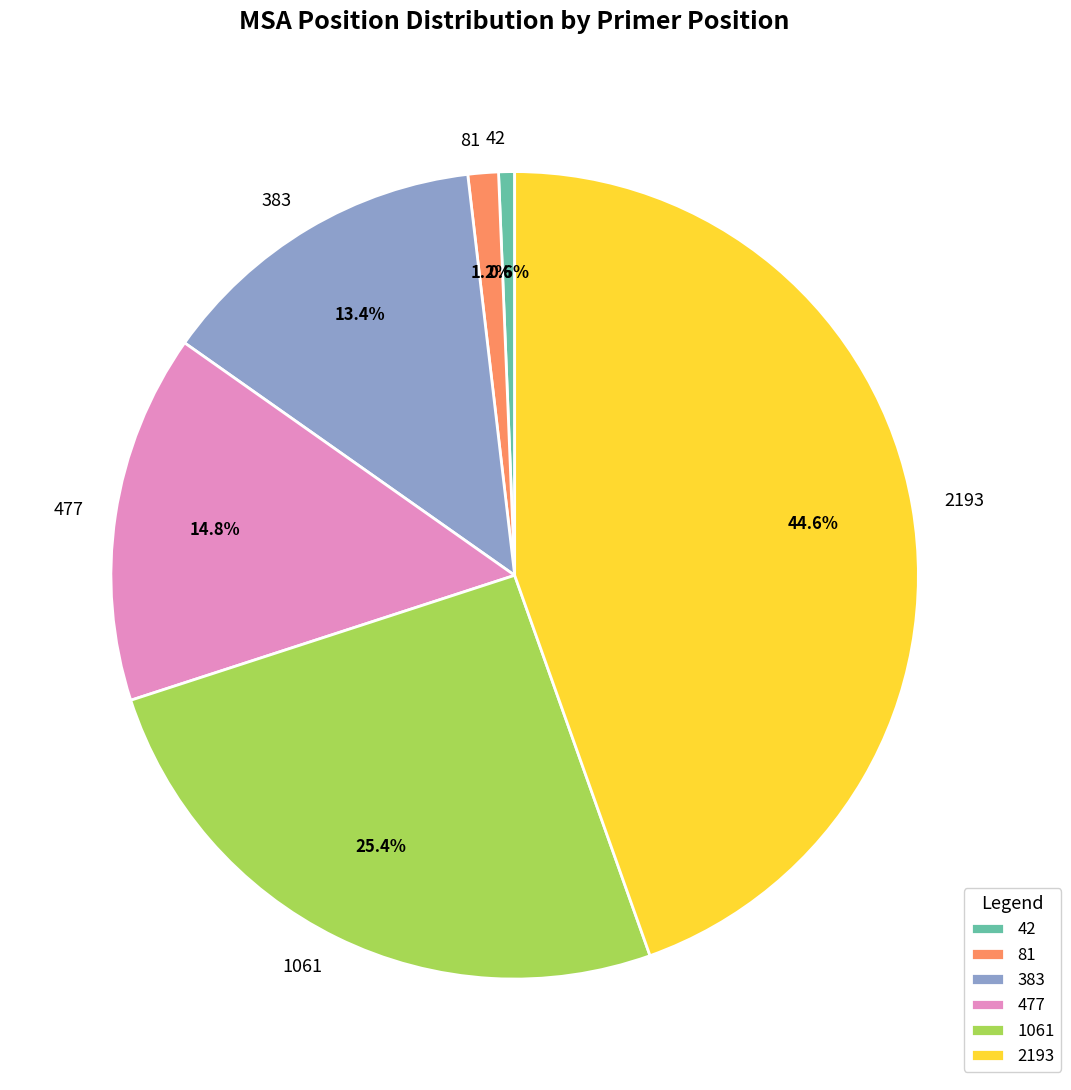

Combined, what portion of the pie is 2193 and 42?

45.2%